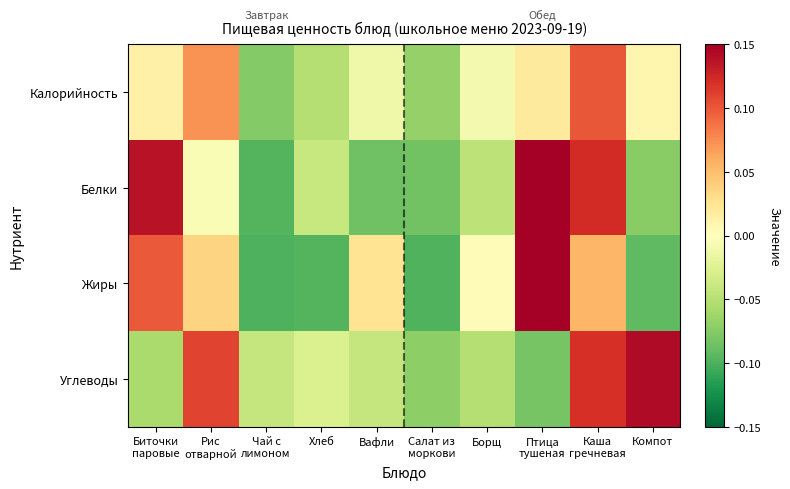

How many series are shown in this chart?

4